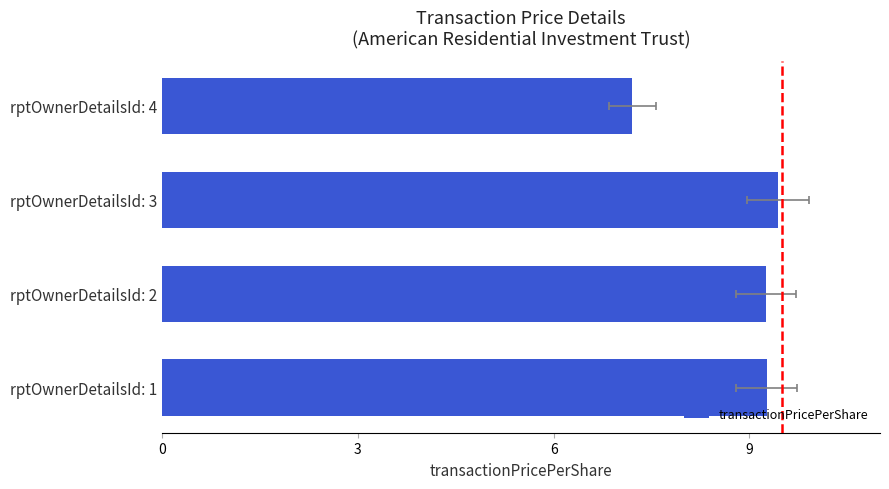

How many values are below 9?

1